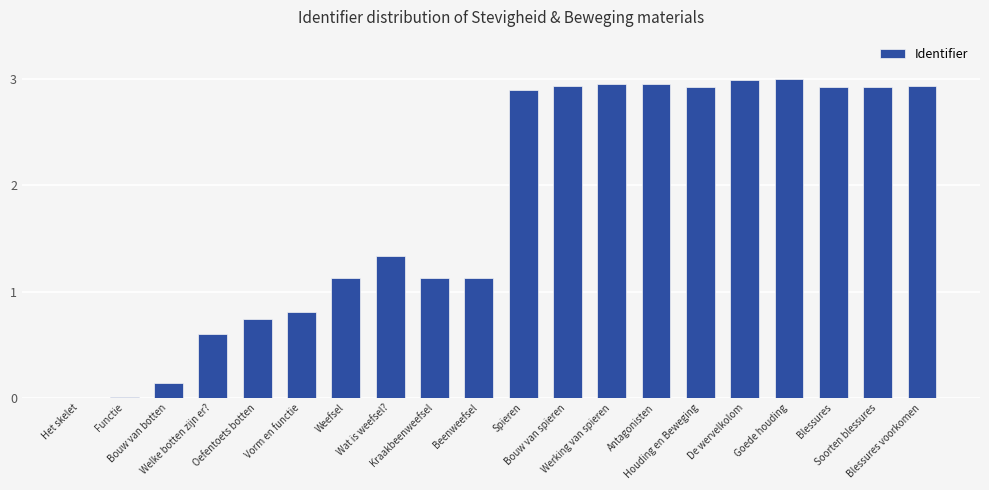

Which has a higher value, Werking van spieren or Blessures?

Werking van spieren